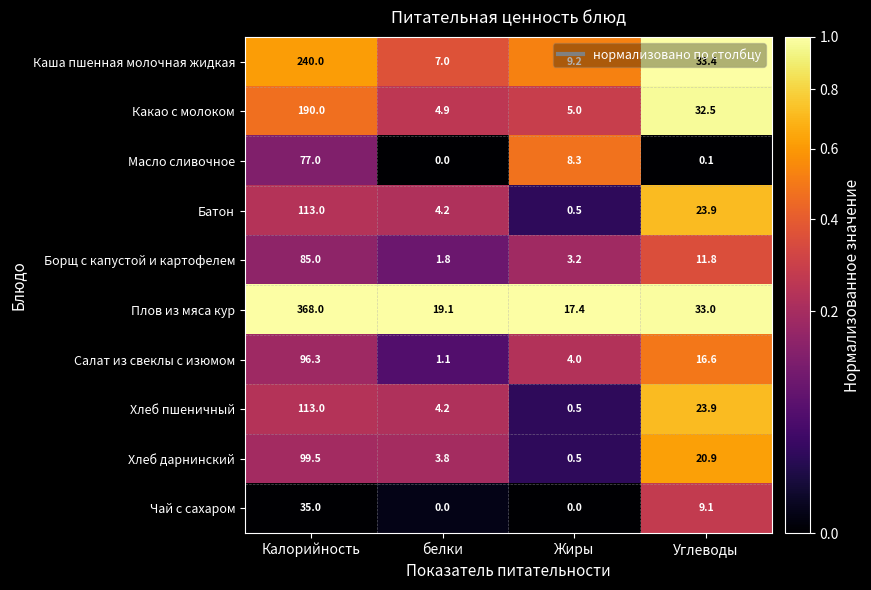

What is the maximum value shown in the chart?

368.0